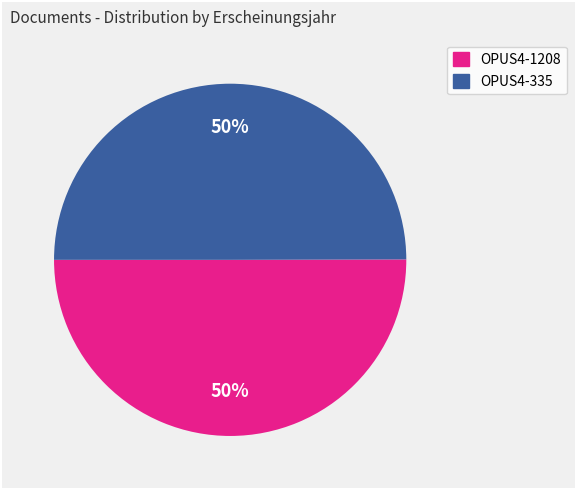

Approximately how many times larger is the value at OPUS4-1208 compared to OPUS4-335?

1.0